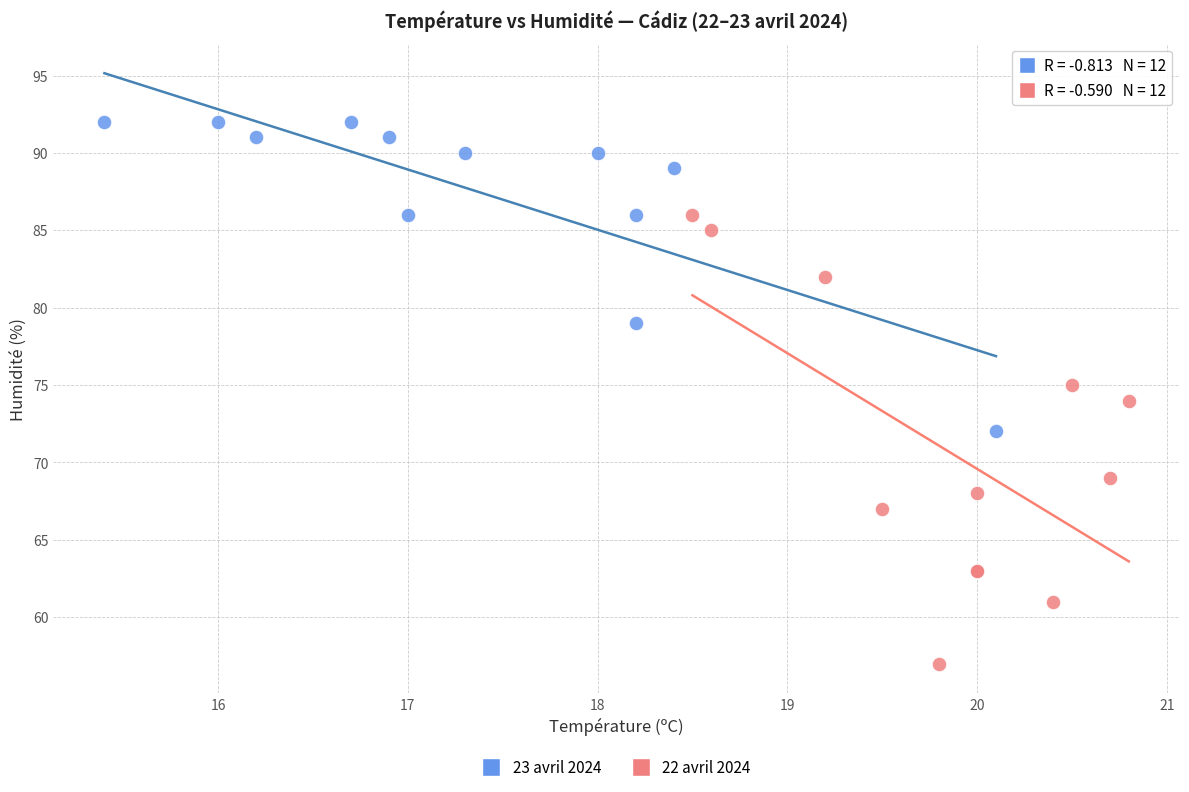

Which series has the widest spread of Y values?

22 avril 2024